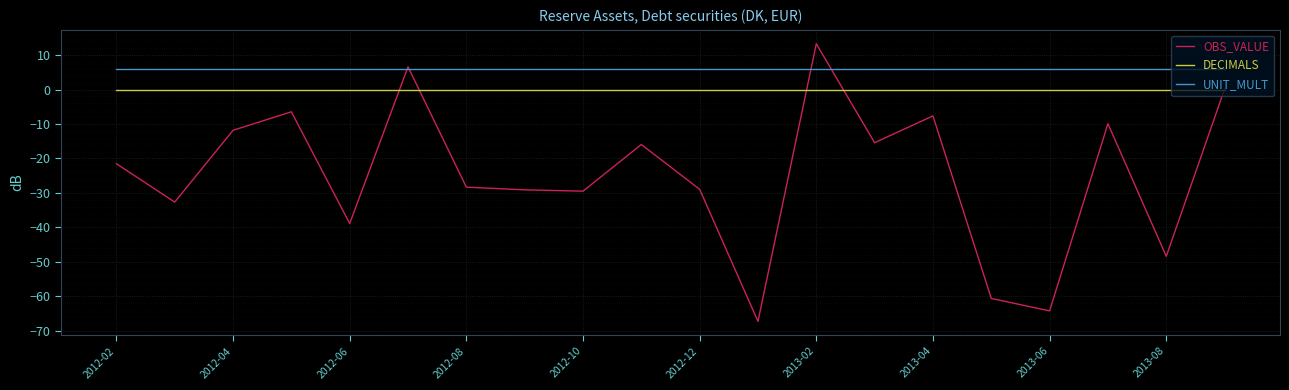

True or false: UNIT_MULT and DECIMALS intersect in this chart.

False